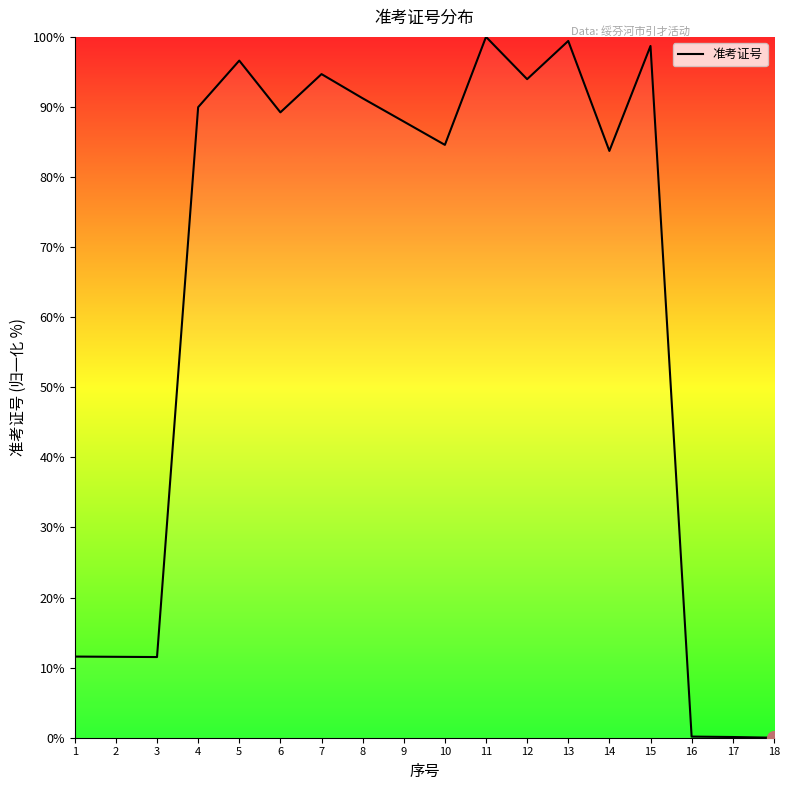

What is the ratio of the value at 10 to the value at 7?

0.9